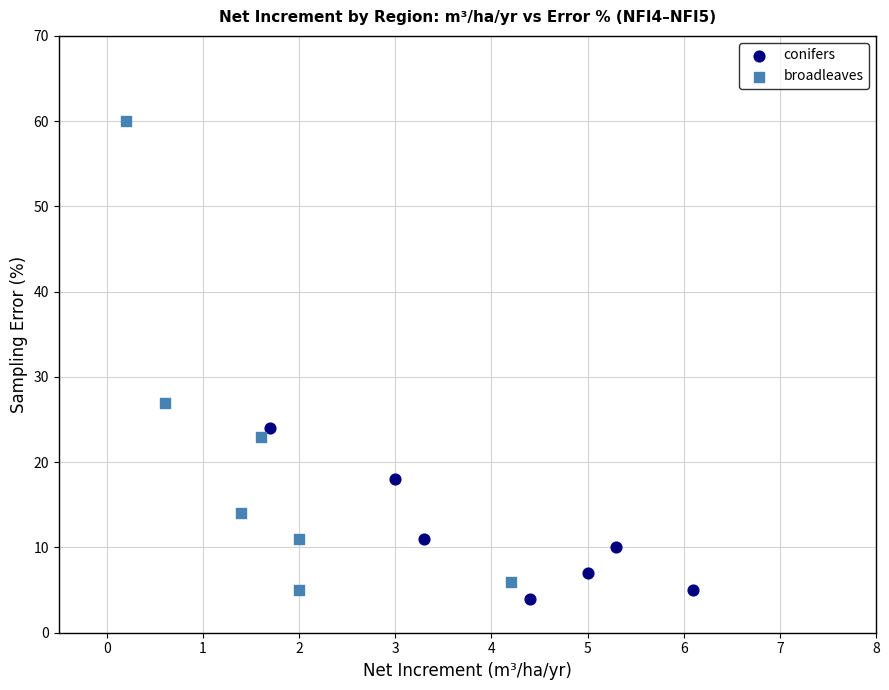

Which series contains the lowest Y value?

conifers